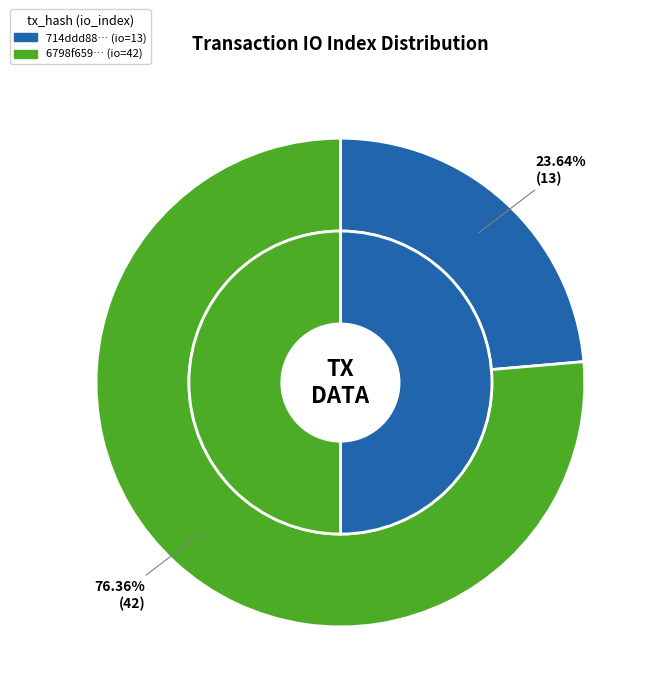

What is the total percentage of io_index and value?

100.0%